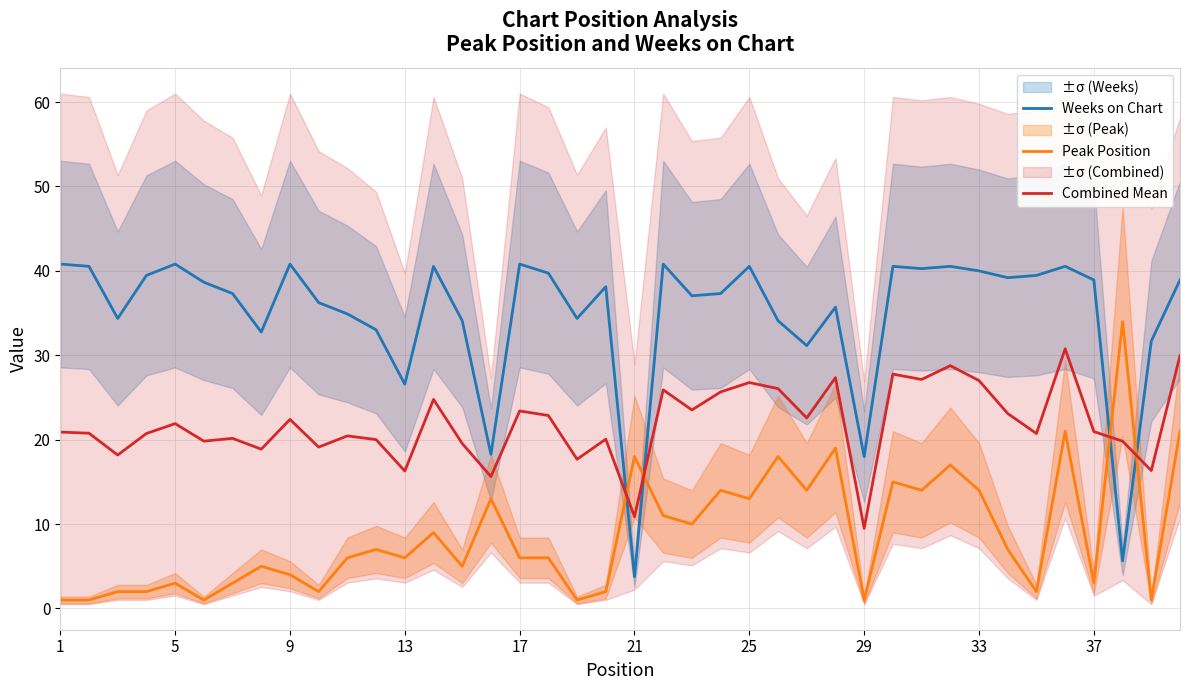

Is it true that Combined Mean equals 4.8 at 21?

False